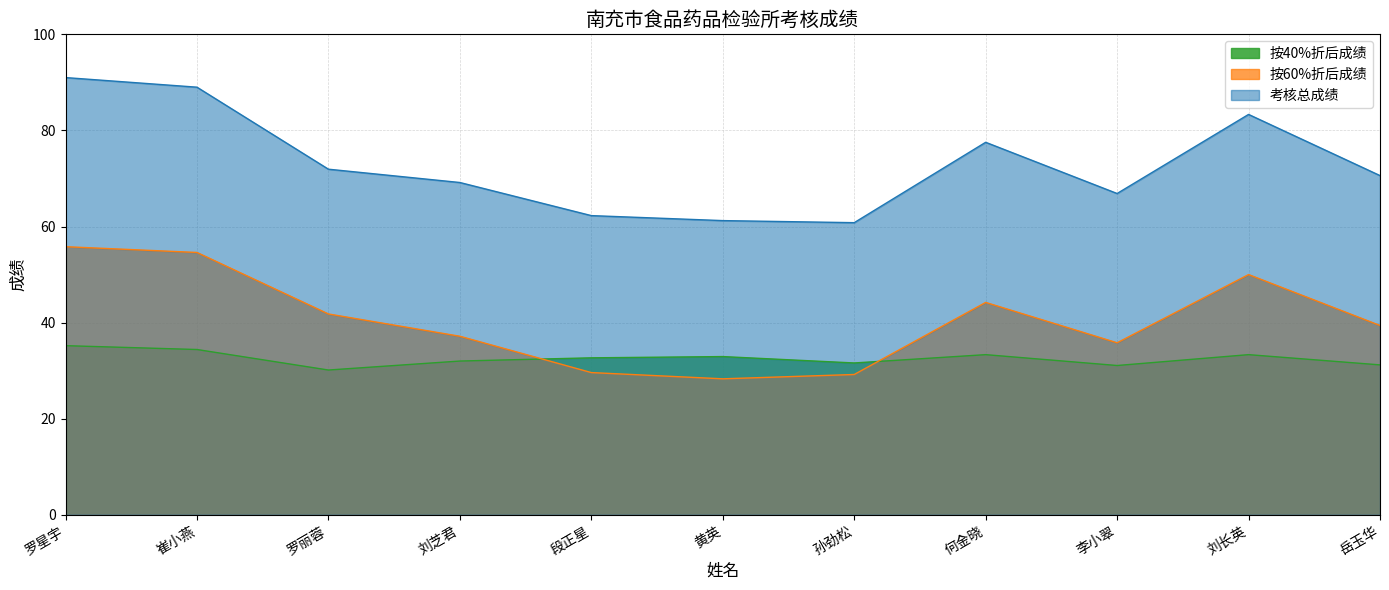

Where is the first local minimum for 考核总成绩?

孙劲松